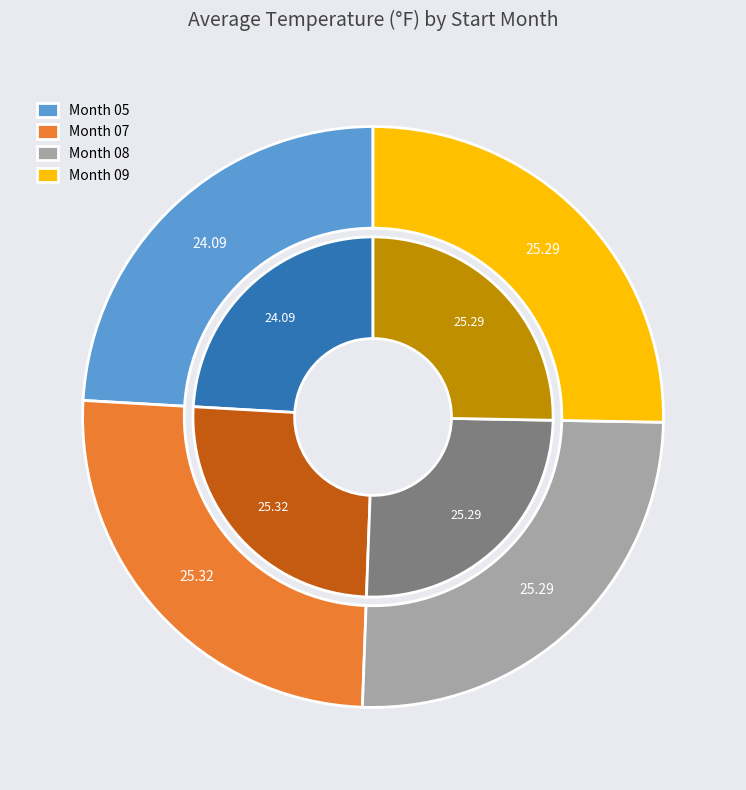

Does any single category account for the majority?

No